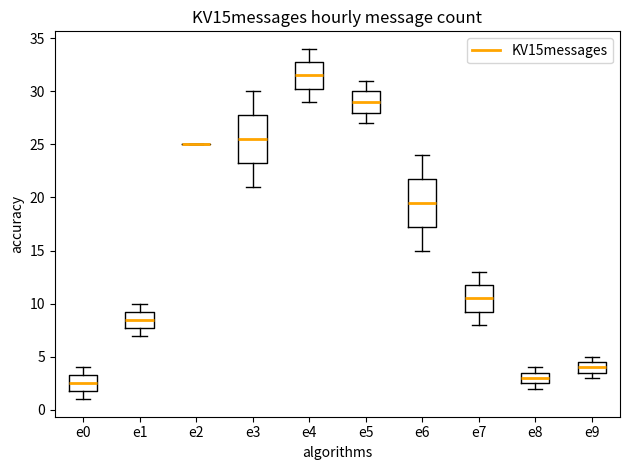

Reading left to right, read every box against the y-axis: the position of its median line, the range the box covers, and the ends of its whiskers. The values are not printed on the chart, so give them approximately, as read against the axis.

e0: median 2.5, box 2.0 to 3.5, whiskers 1.0 to 4.0
e1: median 8.5, box 8.0 to 9.5, whiskers 7.0 to 10.0
e2: box collapsed to a line at 25.0, whiskers 25.0 to 25.0
e3: median 25.5, box 23.5 to 28.0, whiskers 21.0 to 30.0
e4: median 31.5, box 30.5 to 33.0, whiskers 29.0 to 34.0
e5: median 29.0, box 28.0 to 30.0, whiskers 27.0 to 31.0
e6: median 19.5, box 17.5 to 22.0, whiskers 15.0 to 24.0
e7: median 10.5, box 9.5 to 12.0, whiskers 8.0 to 13.0
e8: median 3.0, box 2.5 to 3.5, whiskers 2.0 to 4.0
e9: median 4.0, box 3.5 to 4.5, whiskers 3.0 to 5.0